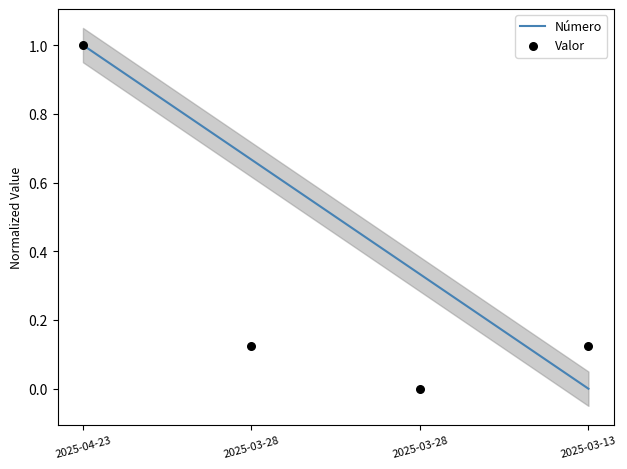

Which series reaches the maximum Y coordinate?

Valor